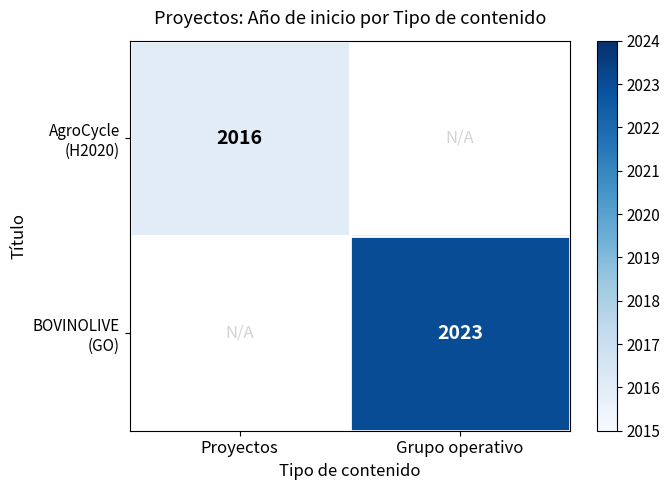

What is the minimum value shown in the chart?

2016.0